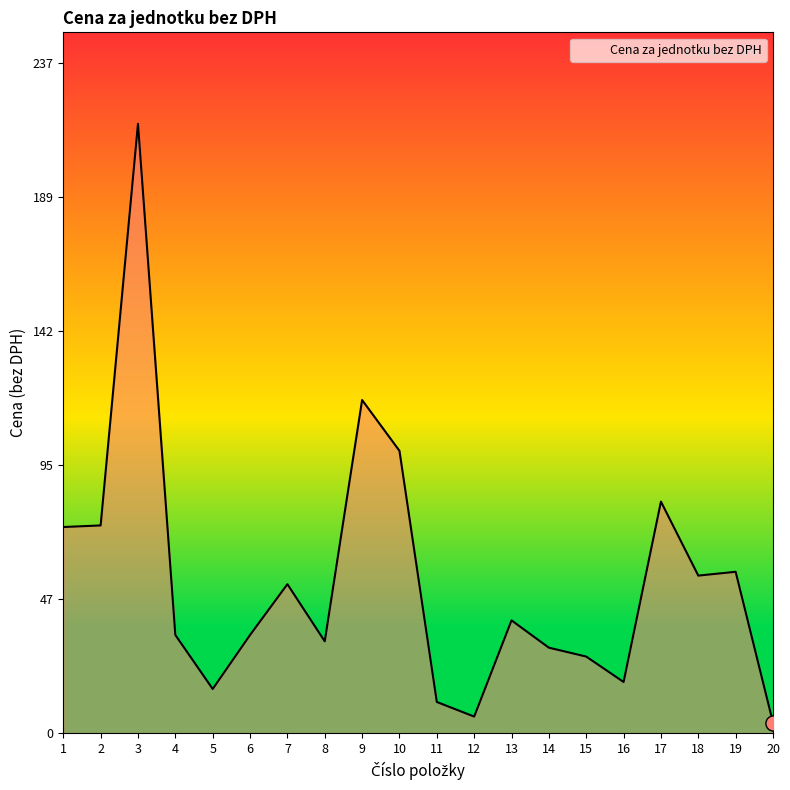

What is the ratio of the value at 9 to the value at 19?

2.1